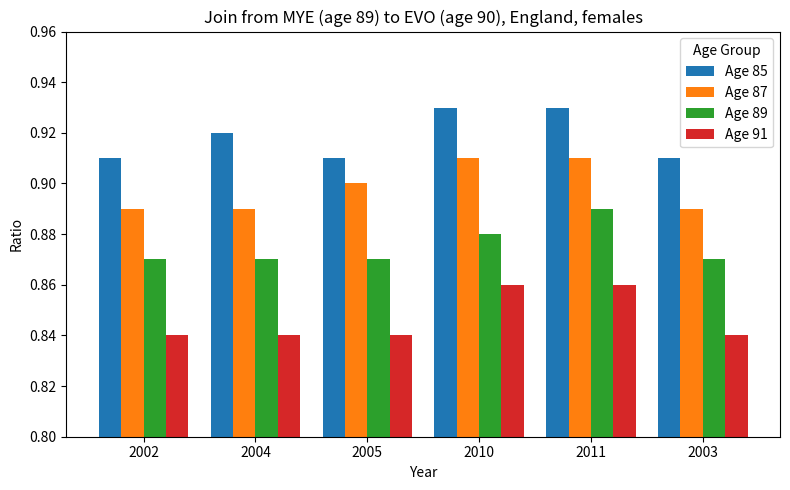

What is the total value across all series at 2010?

3.6